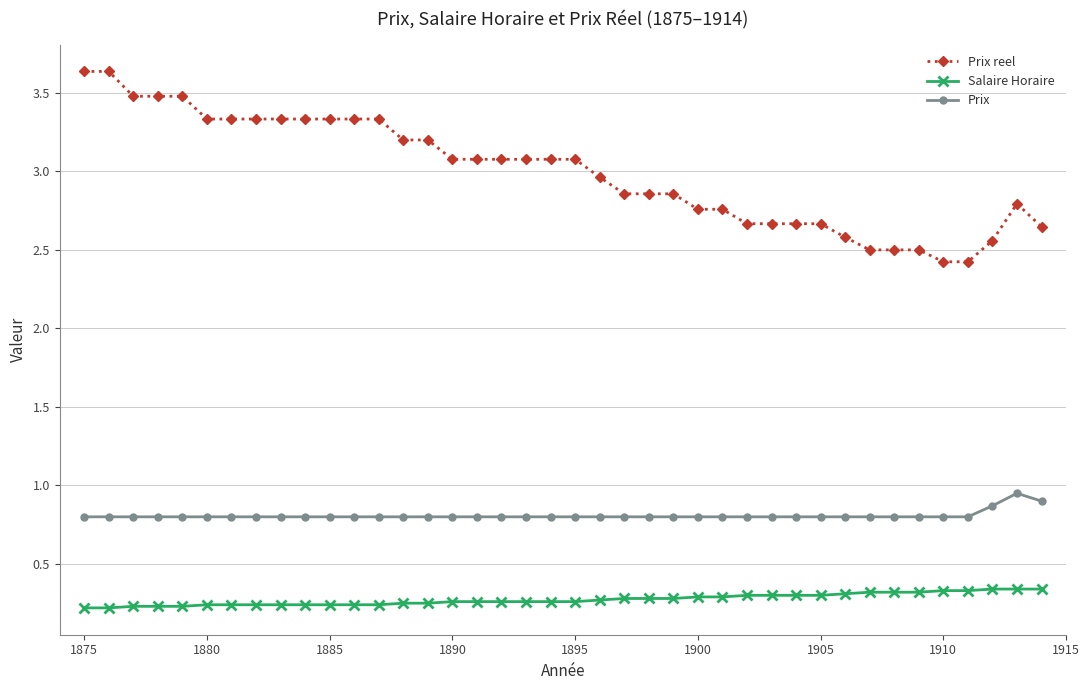

List the series in order of their overall mean, lowest first.

Salaire Horaire, Prix, Prix reel